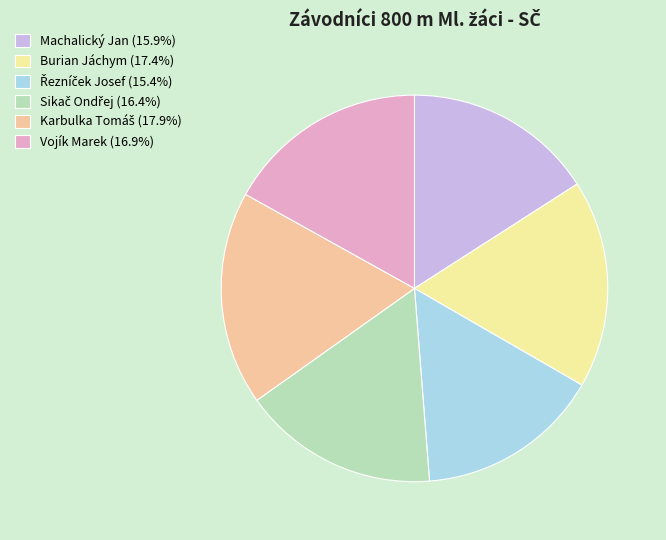

Is there a majority slice in this chart?

No